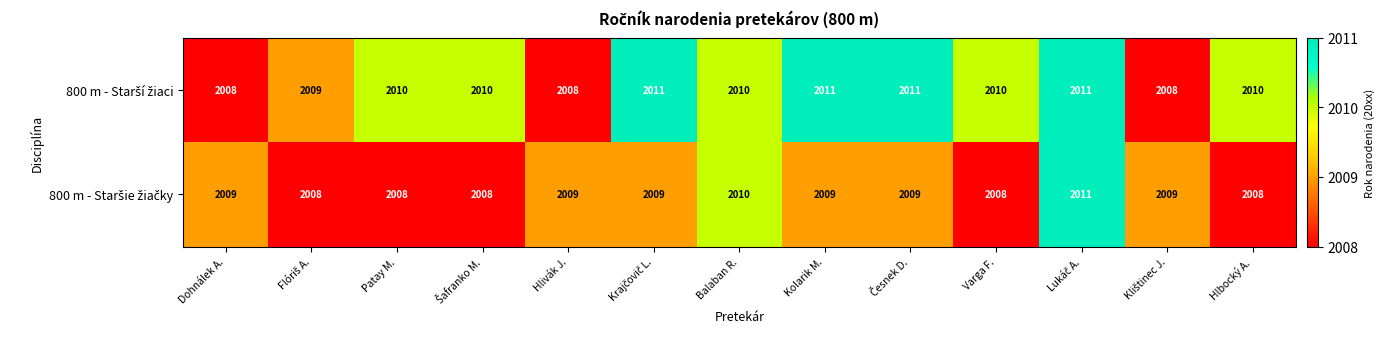

What is the total value across all series at Hlivák J.?

4017